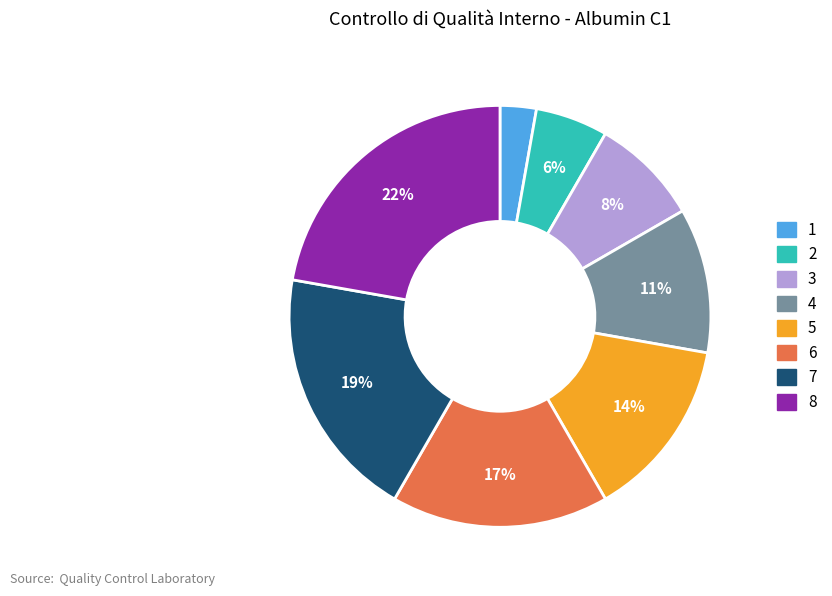

To the nearest percent, what portion does 1 represent?

3%